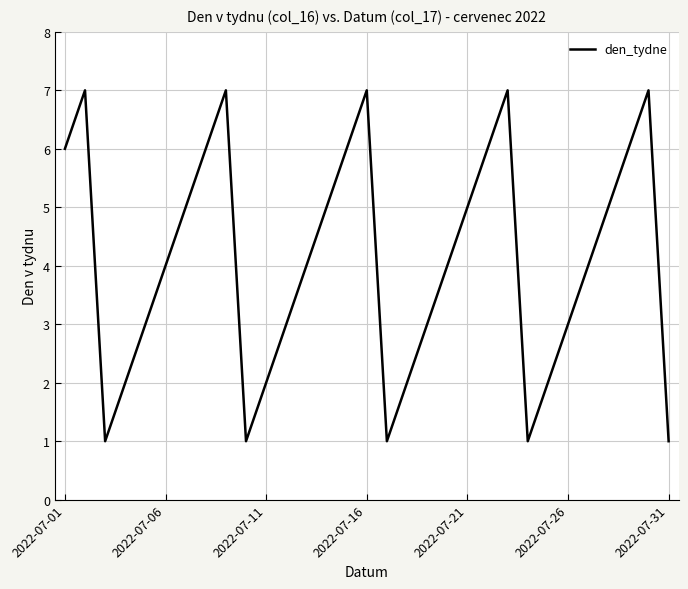

What is the difference between the maximum and minimum values?

6